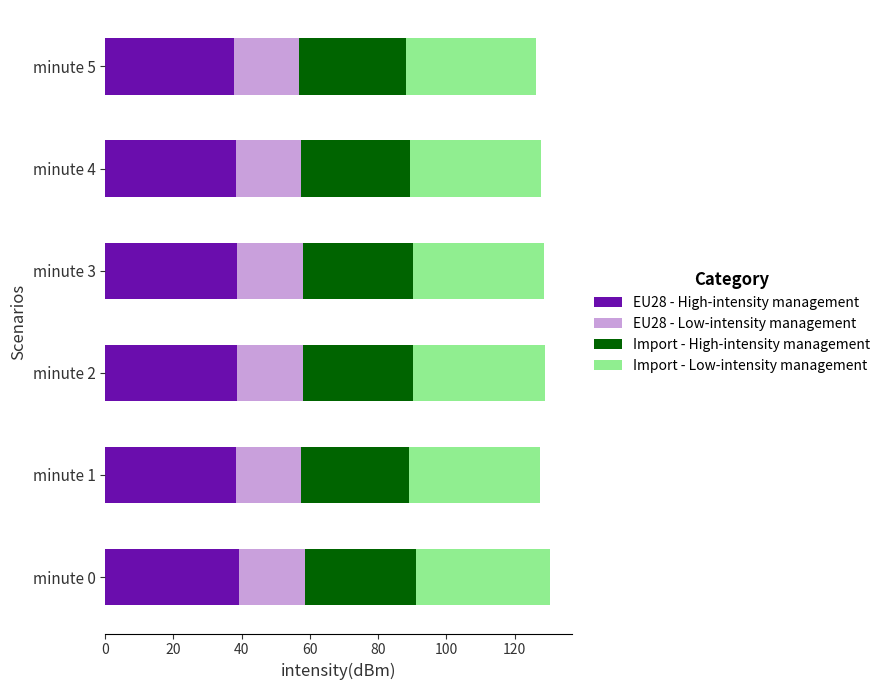

What is the total value across all series at minute 5?

126.1